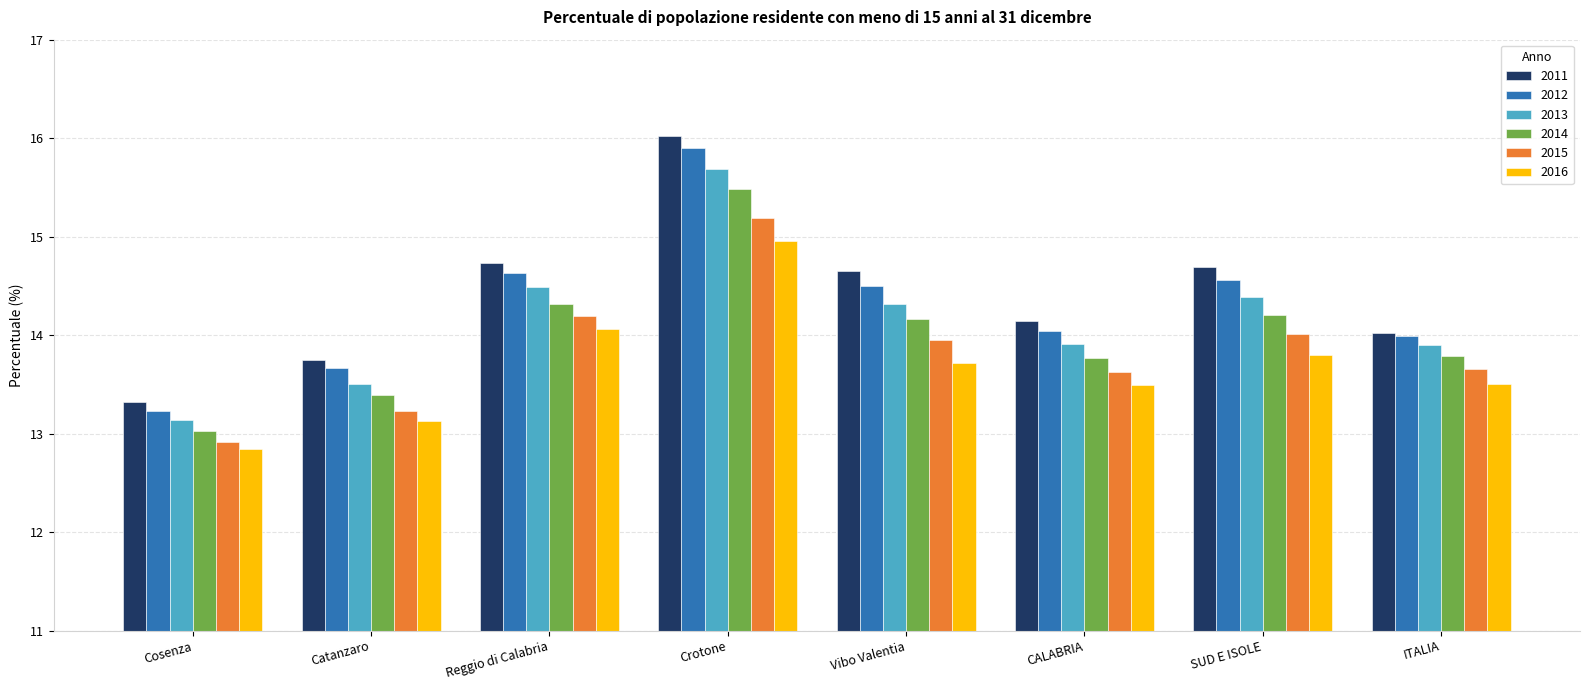

What value does the 2014 series have at ITALIA?

13.8